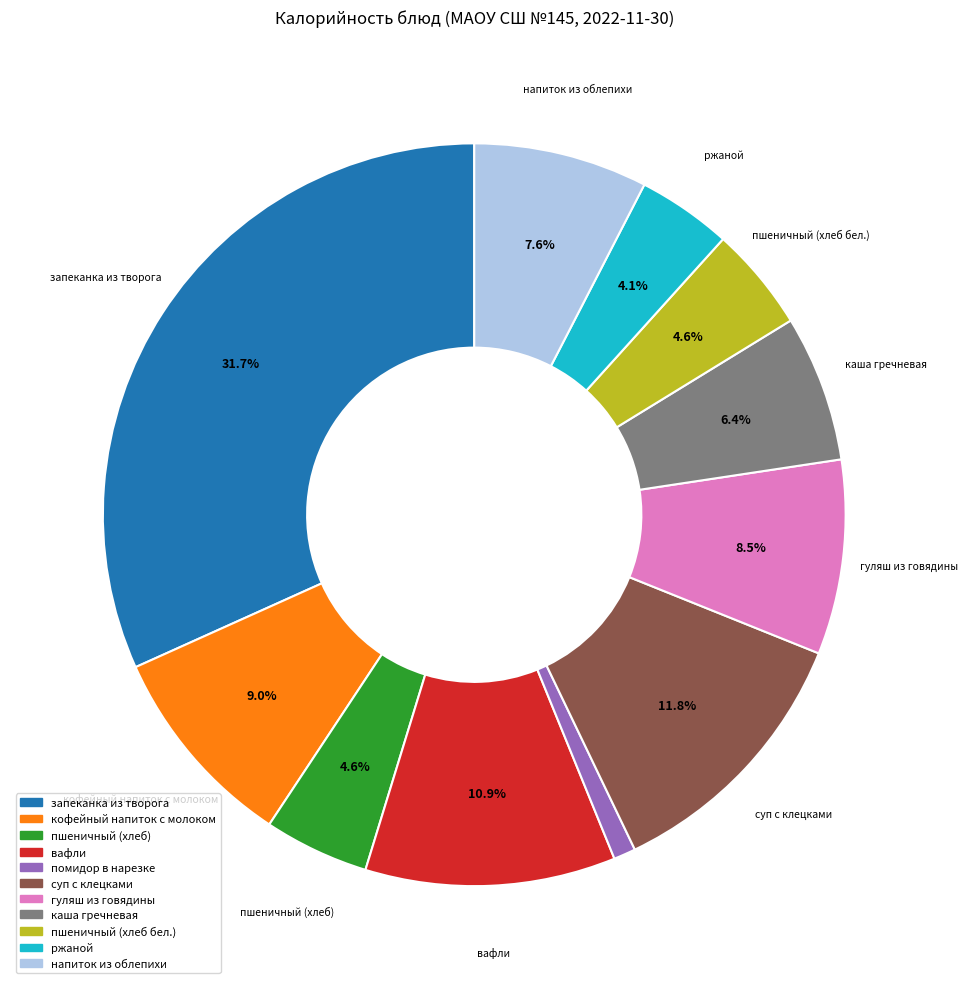

How many slices are in this pie chart?

11